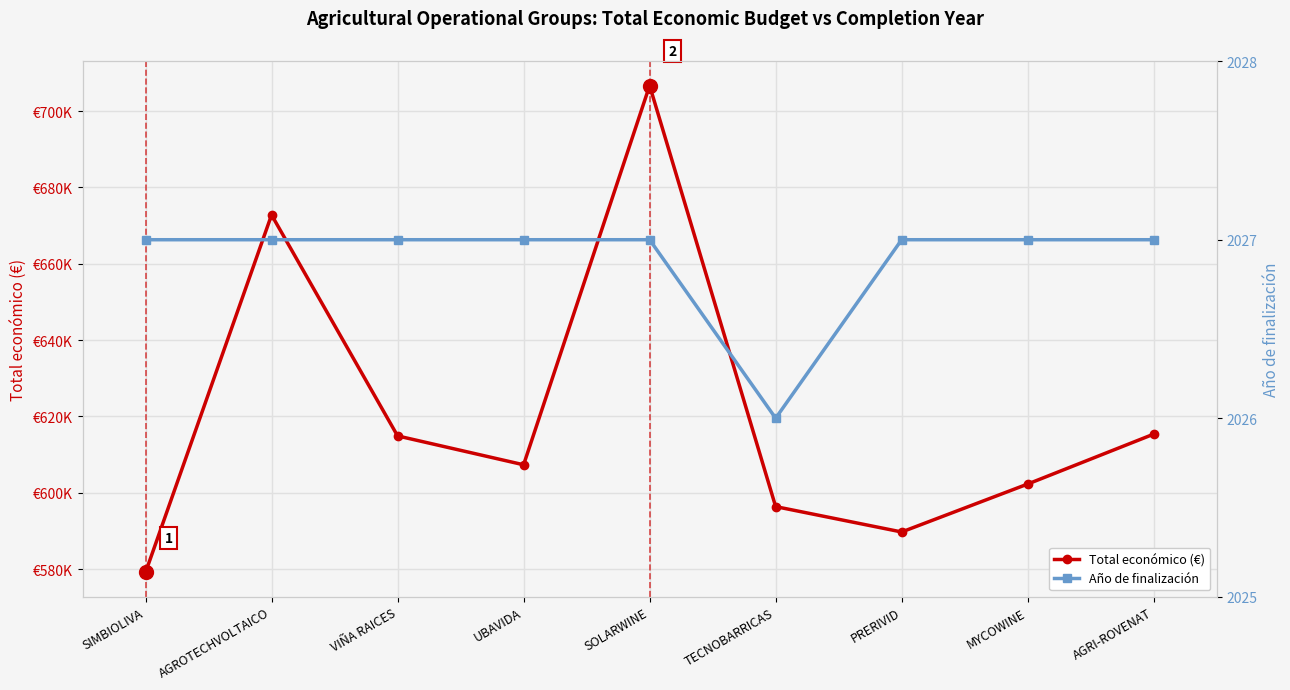

What are all the series names shown in the legend?

Total económico (€), Año de finalización